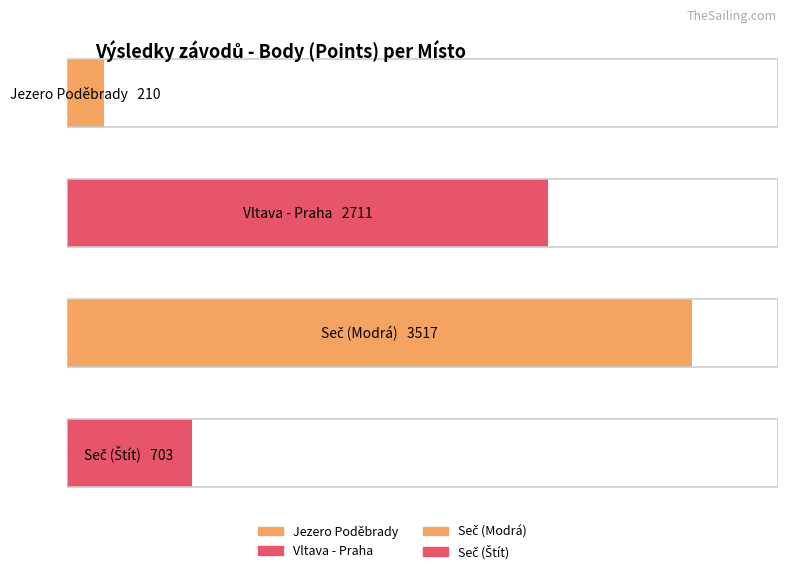

What position from the right is Seč (Štít)?

1